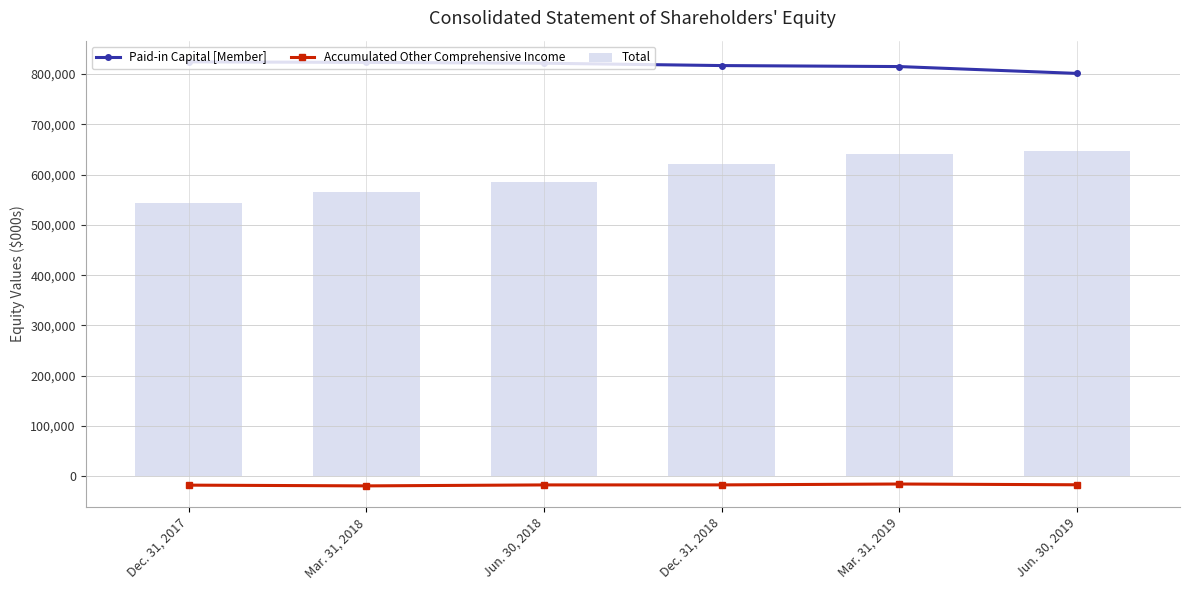

What is the lowest value of the Paid-in Capital [Member] series?

800900